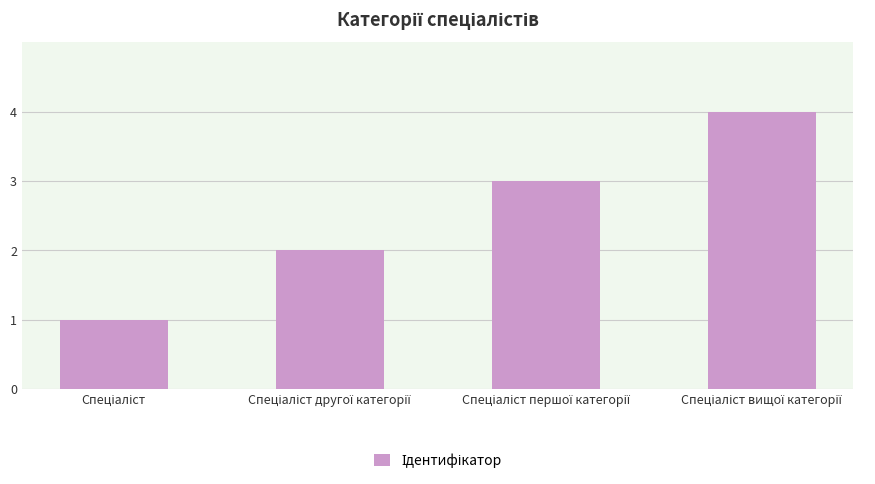

What is the greatest value displayed?

4